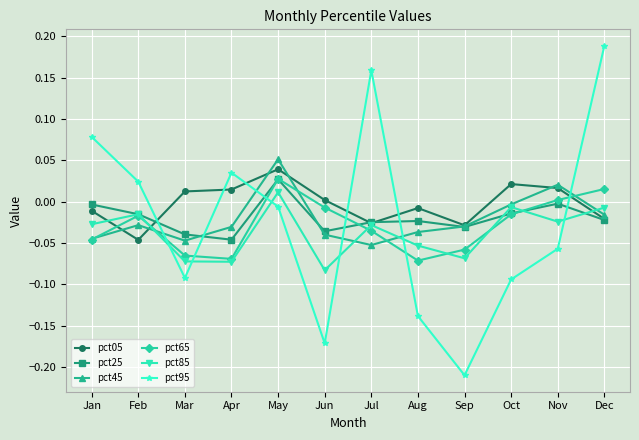

Which series has the largest range (max minus min)?

pct95